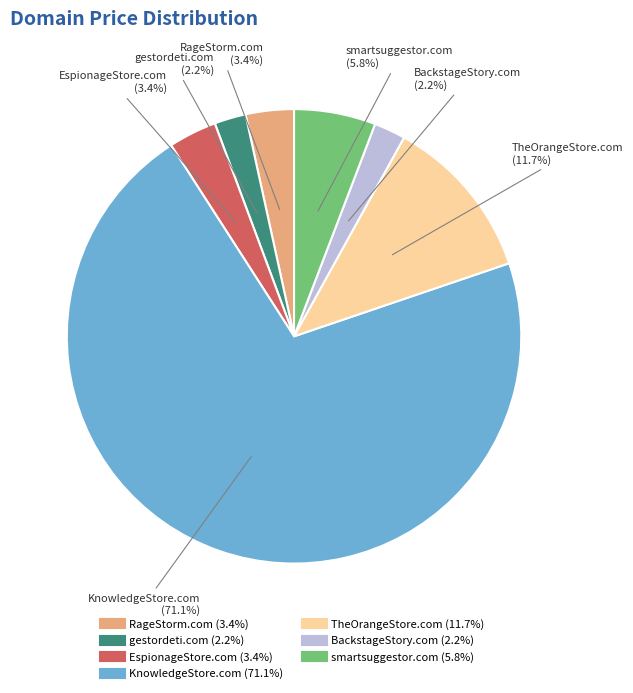

Which slice represents more than half of the pie?

KnowledgeStore.com